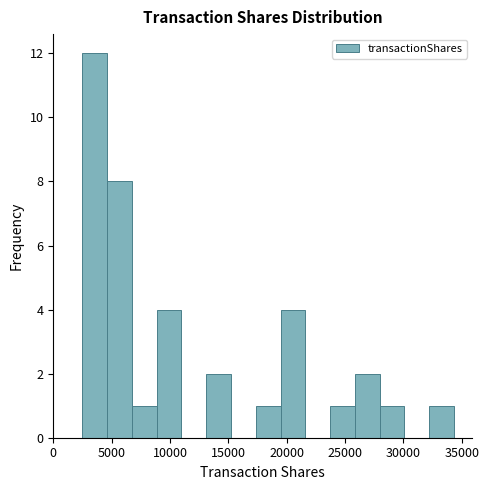

Reading left to right, transcribe this chart: for each bar, give the range it covers on the x-axis and its height. Neither the bar edges nor the heights are printed on the chart, so give them approximately, as read against the axes.

2500 to 4500: 12
4500 to 6500: 8
6500 to 9000: 1
9000 to 11000: 4
11000 to 13000: 0
13000 to 15000: 2
15000 to 17500: 0
17500 to 19500: 1
19500 to 21500: 4
21500 to 23500: 0
23500 to 26000: 1
26000 to 28000: 2
28000 to 30000: 1
30000 to 32000: 0
32000 to 34500: 1